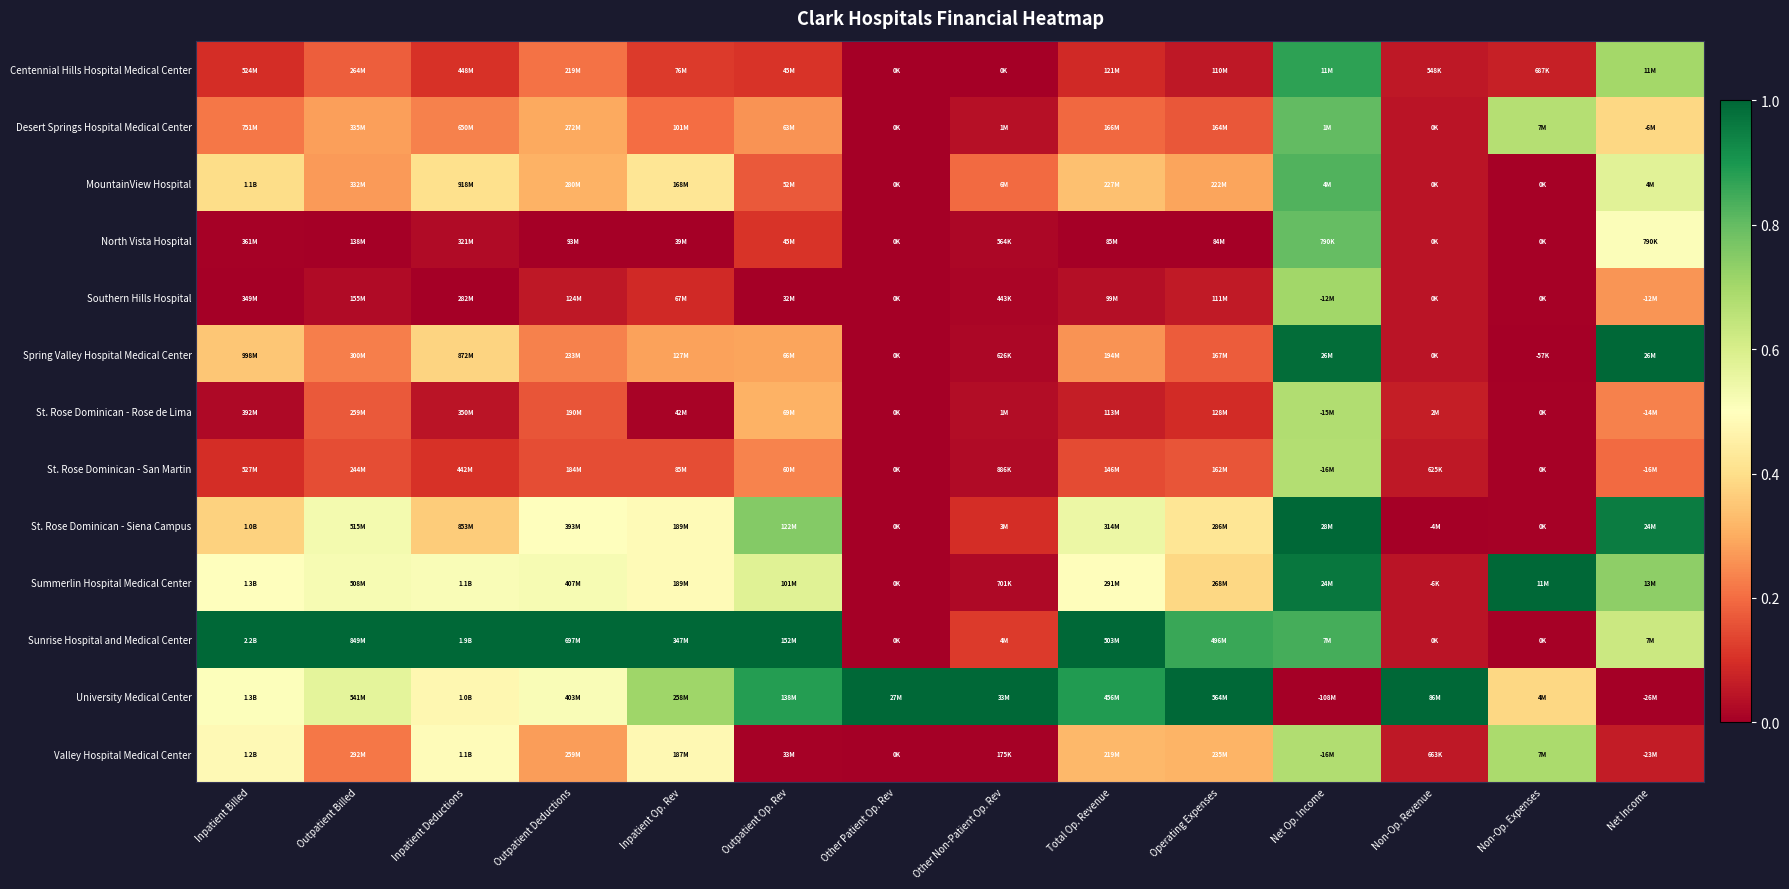

Which series has the largest total across all categories?

Sunrise Hospital and Medical Center